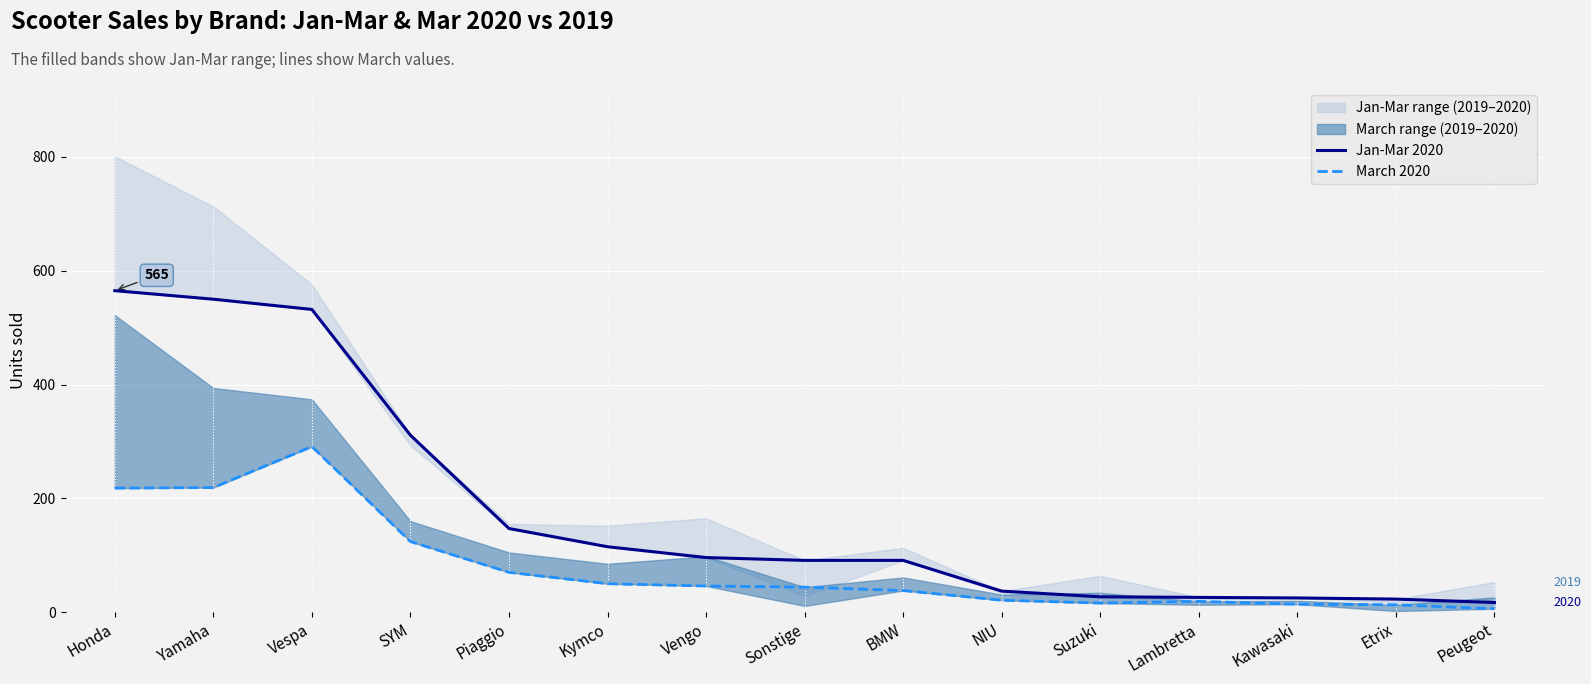

How many categories are shown in the chart?

15